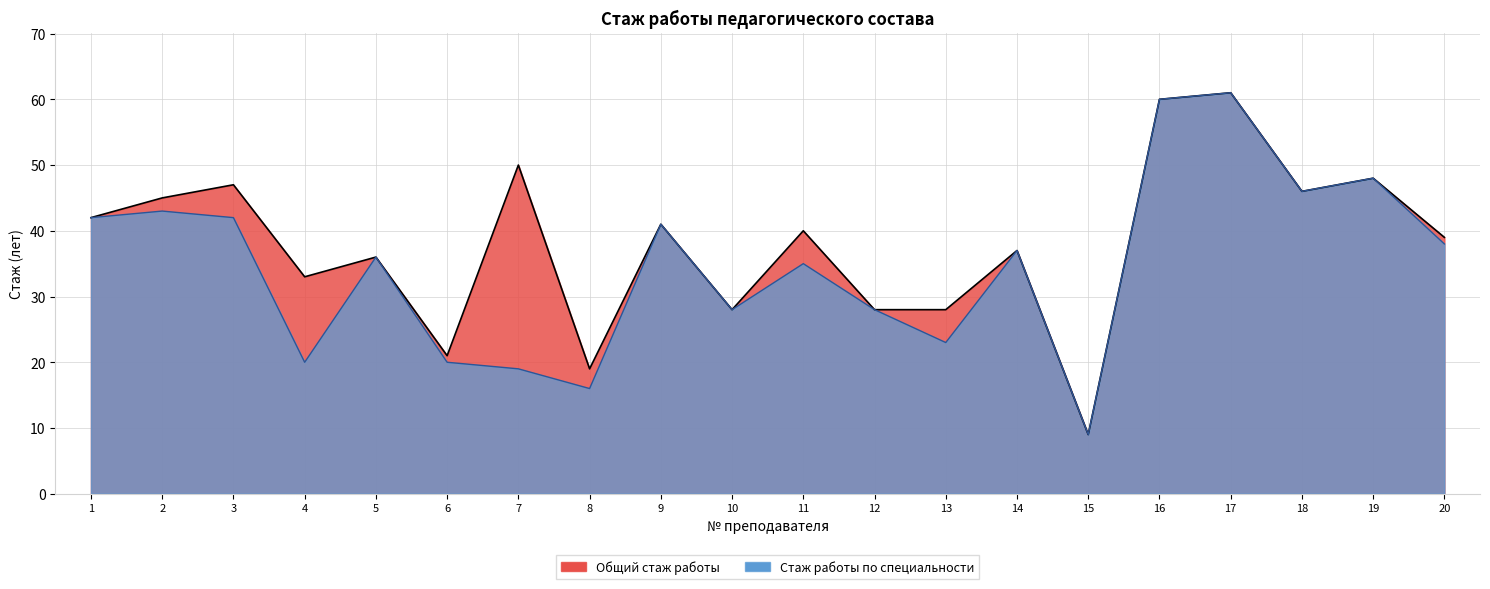

What is the sum of all Общий стаж работы values?

758